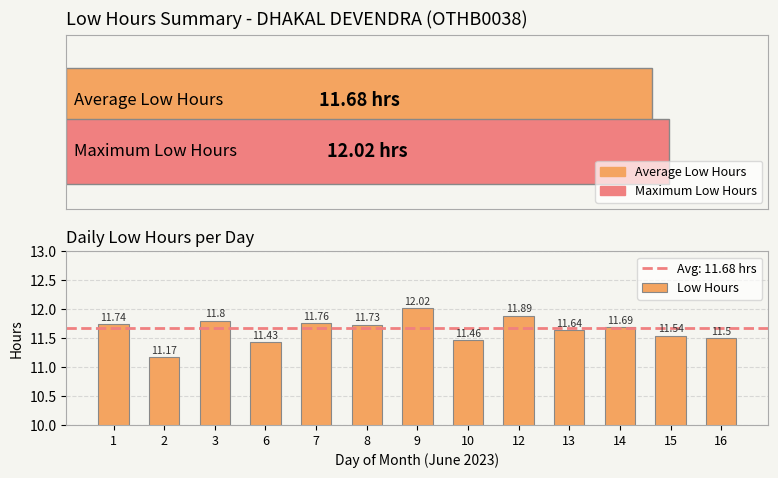

Reading left to right, list all the values displayed in this chart.

1=11.7	2=11.2	3=11.8	6=11.4	7=11.8	8=11.7	9=12.0	10=11.5	12=11.9	13=11.6	14=11.7	15=11.5	16=11.5